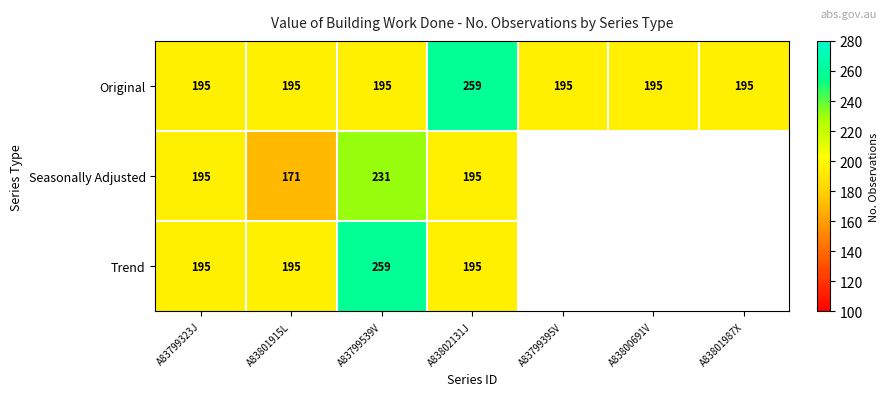

At which category does the chart reach its peak across all series?

A83802131J